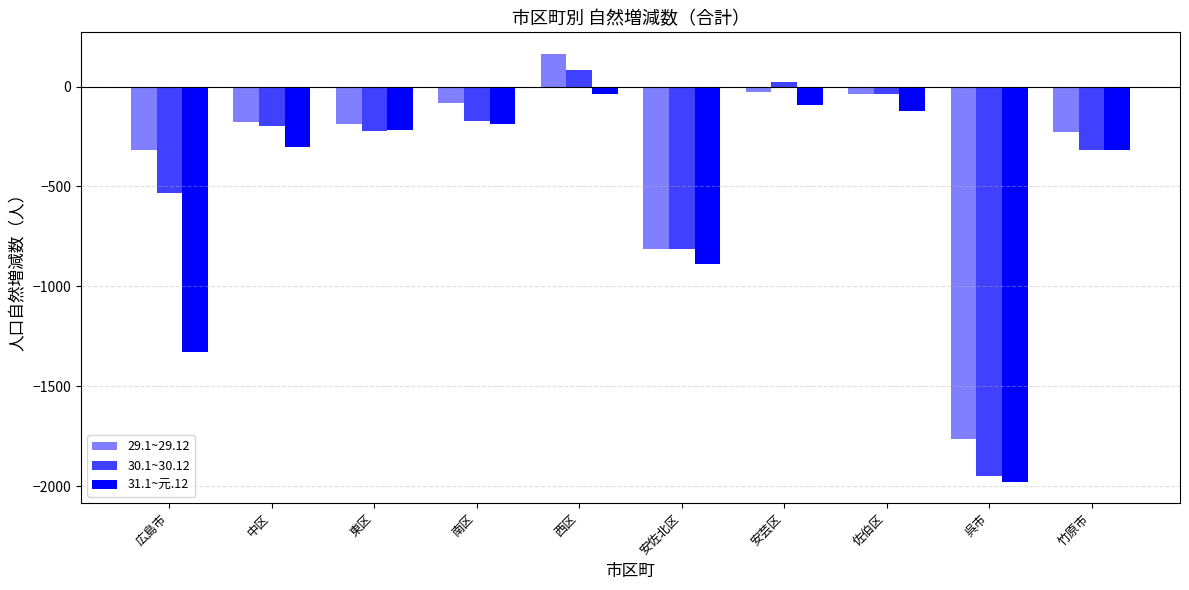

How many data points does each series have?

10